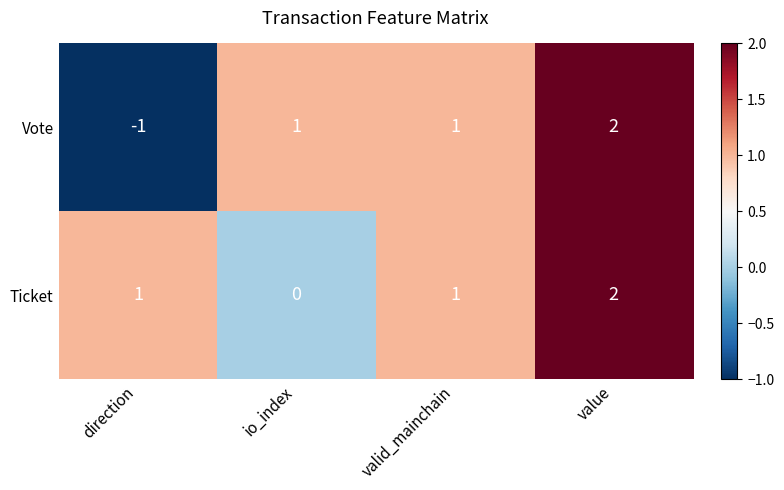

Reading left to right, extract all data points from this chart.

Vote: -1	1	1	2
Ticket: 1	0	1	2